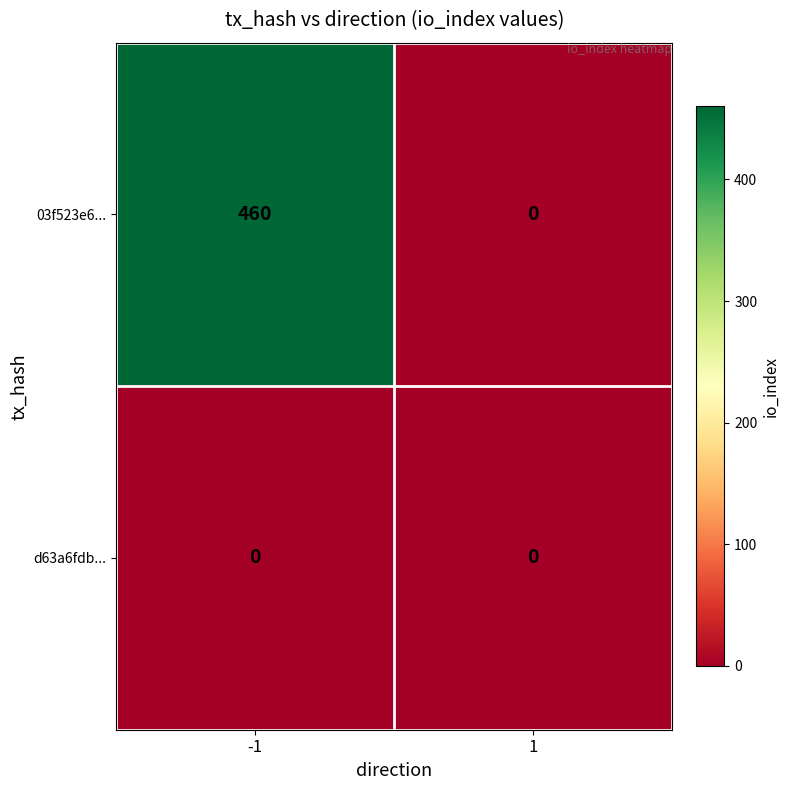

True or false: d63a6fdb... has a value of 0 at -1.

True